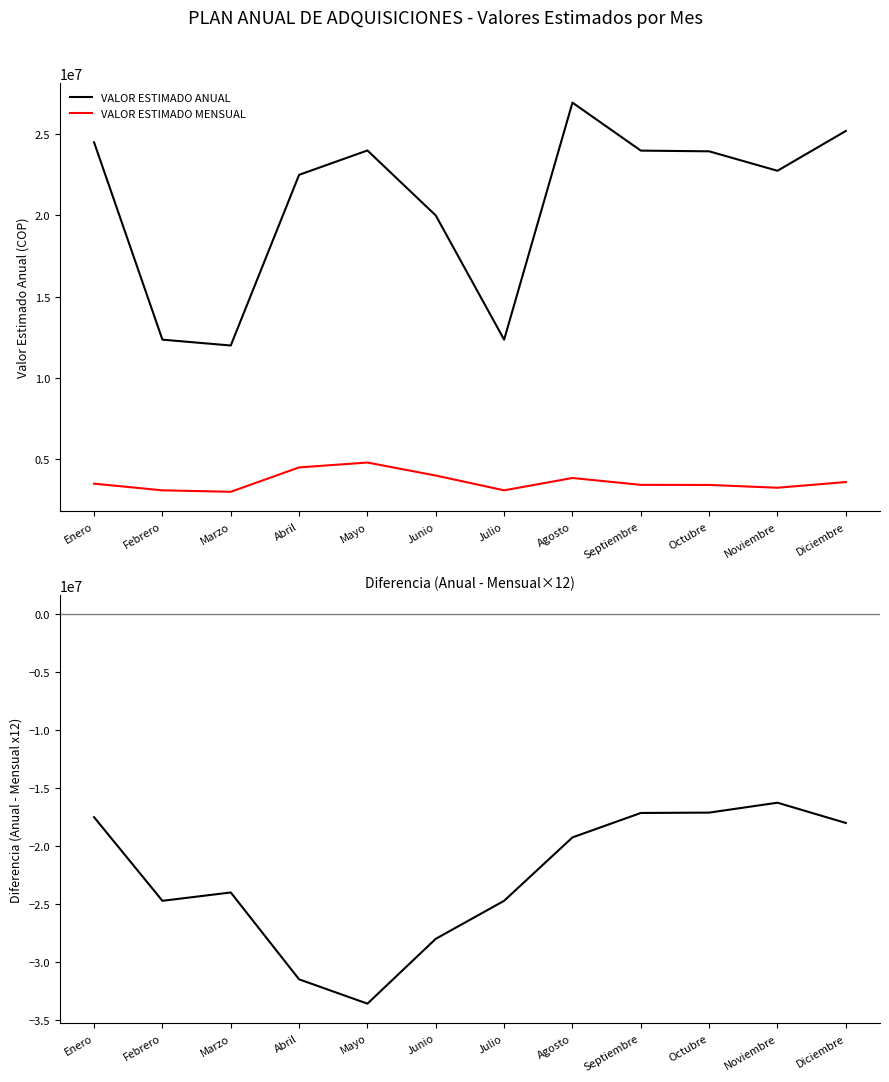

True or false: VALOR ESTIMADO MENSUAL has a value of 2019065 at Mayo.

False